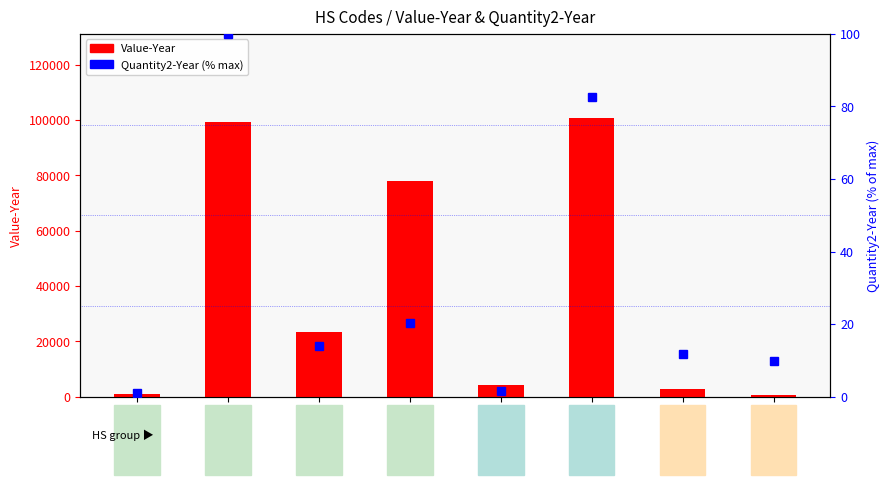

At which category does the chart reach its minimum across all series?

HS560110000